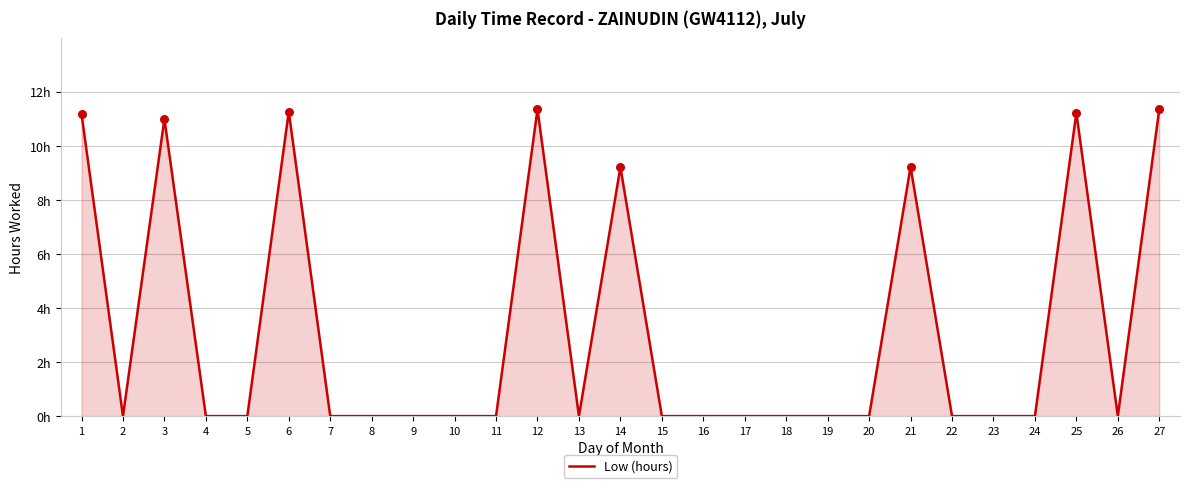

Does the chart have visible grid lines?

Yes